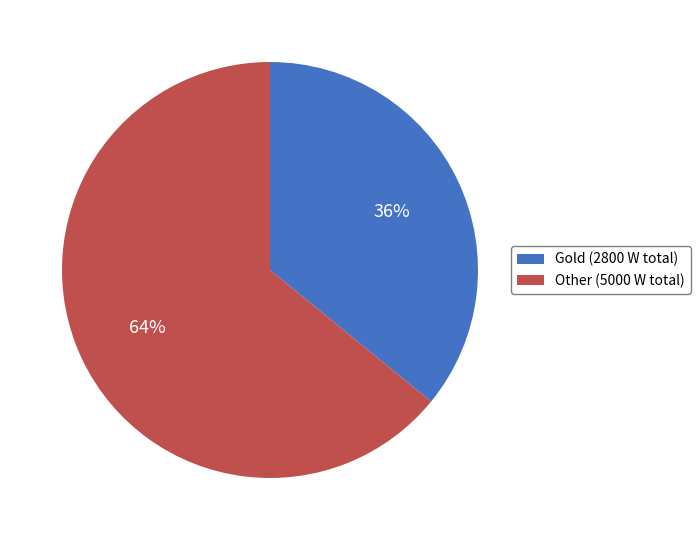

To the nearest percent, what portion does Gold (2800 W total) represent?

36%